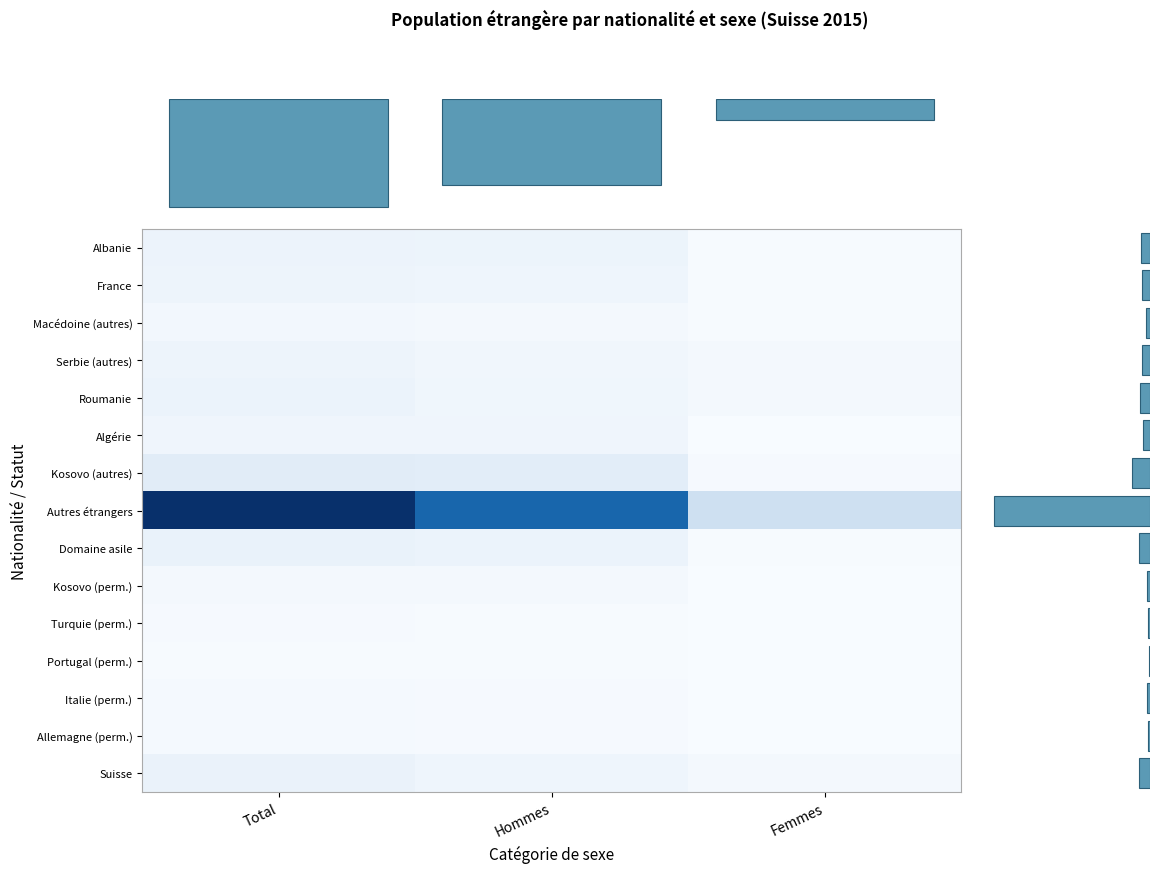

Which label corresponds to the largest value in the chart?

Total